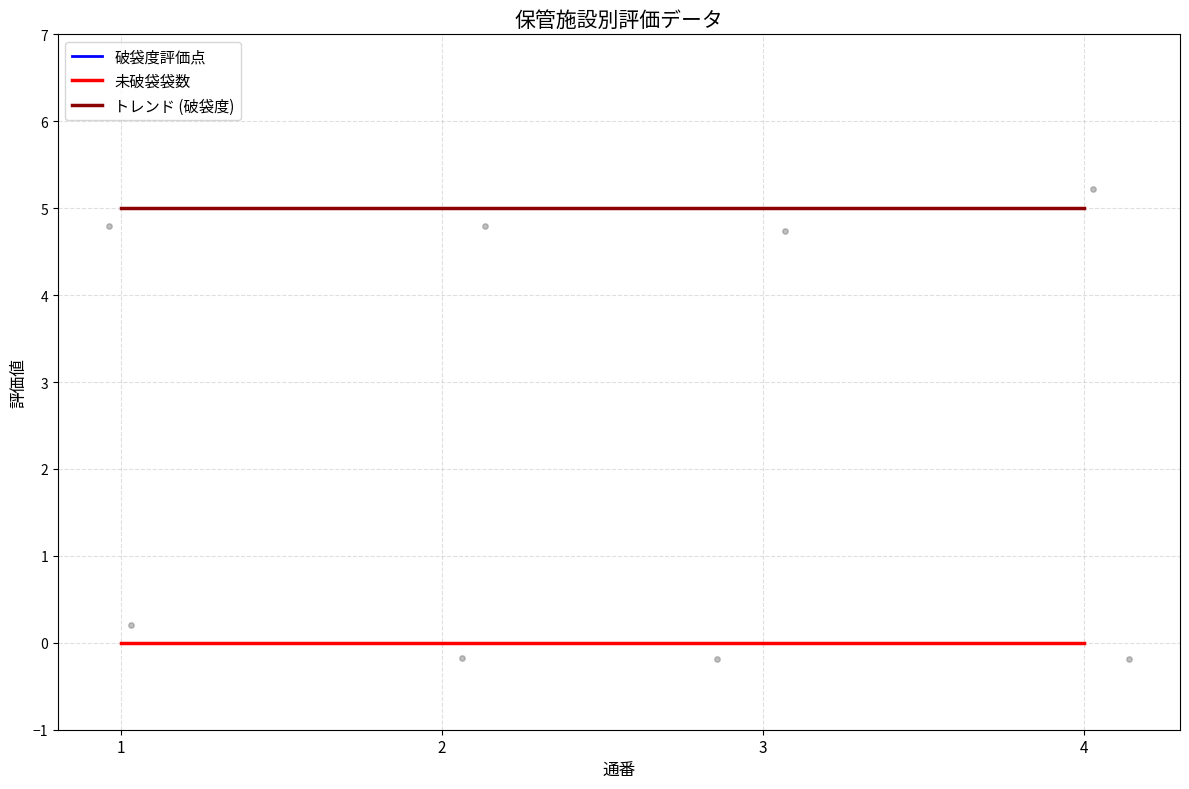

Which series has the largest total across all categories?

破袋度評価点